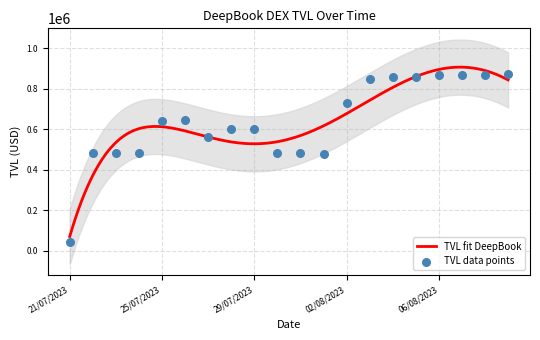

Approximately how many times larger is the value at 25/07/2023 compared to 06/08/2023?

0.7